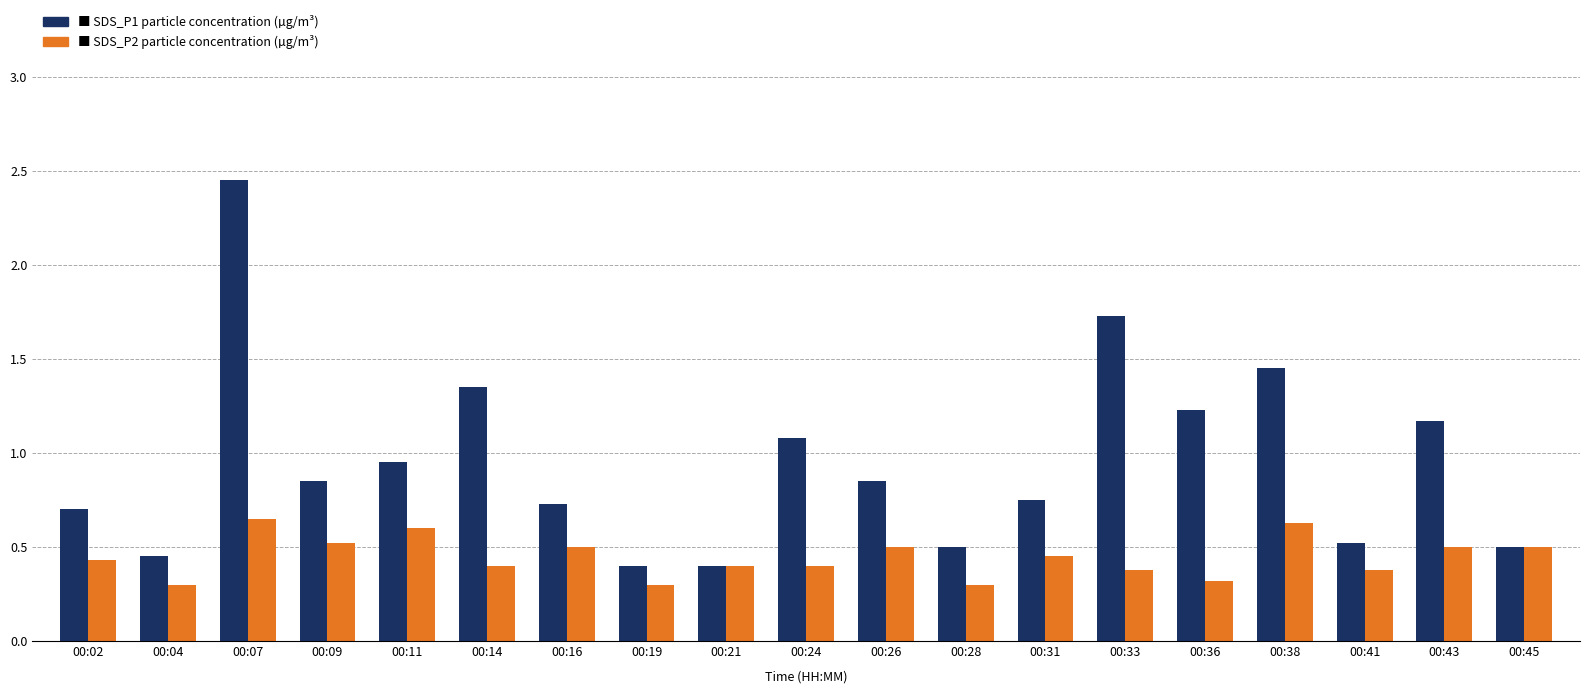

What is the spread (max minus min) of values at 00:31?

0.3